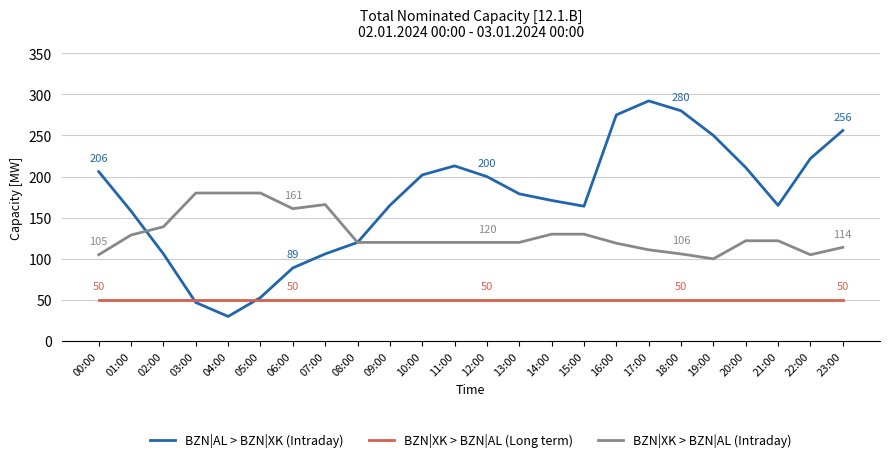

What position from the right is 01:00?

23